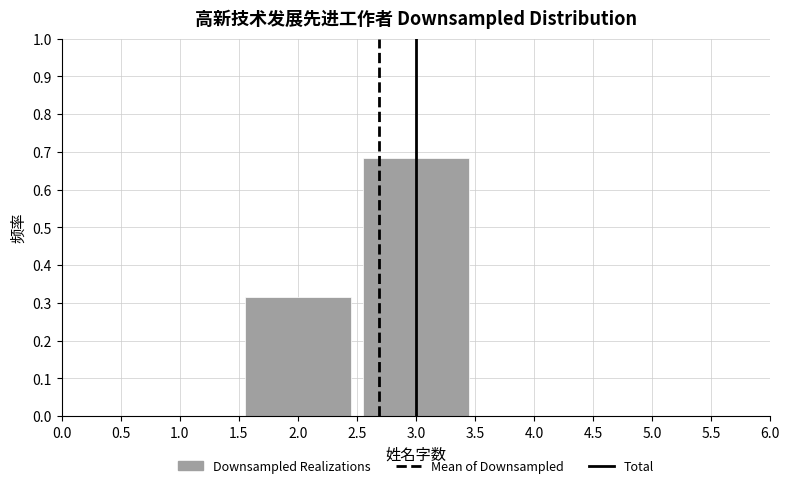

Reading left to right, list every bar in this chart as the range it spans on the x-axis followed by its height. The values are not printed on the chart, so give them approximately, as read against the axis.

1.5 to 2.5: 0.32
2.5 to 3.5: 0.68